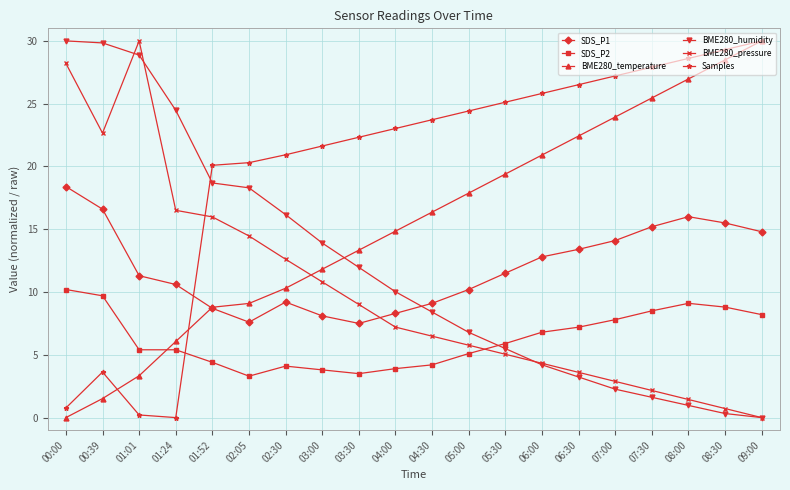

Is it true that BME280_temperature equals 1.5 at 00:39?

True